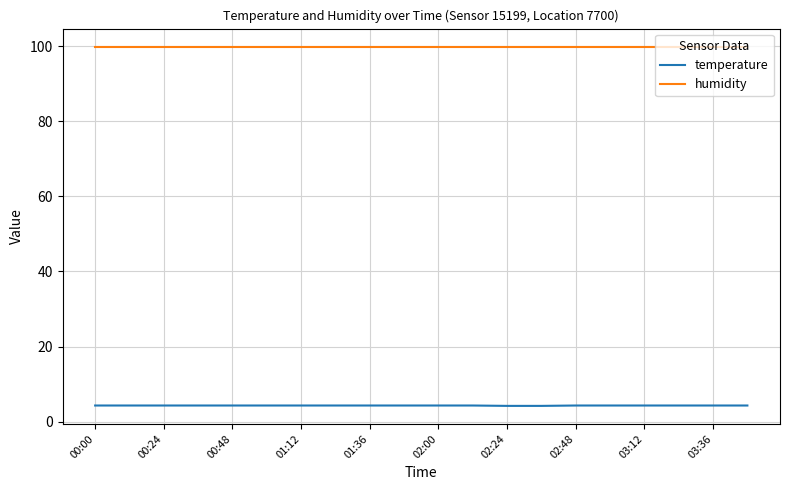

What is the minimum value for humidity?

99.9